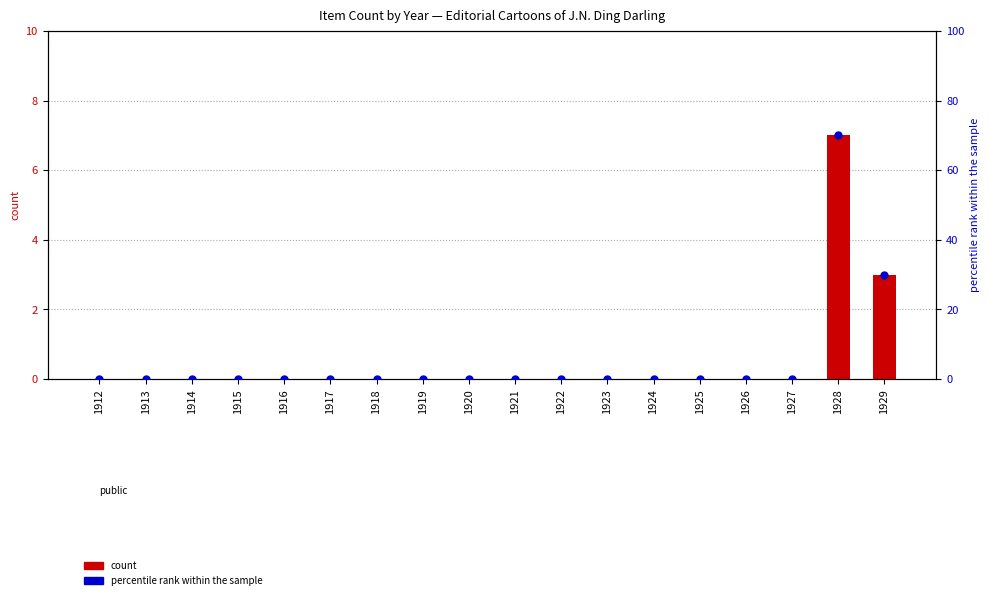

Which series contains the highest Y value?

percentile rank within the sample